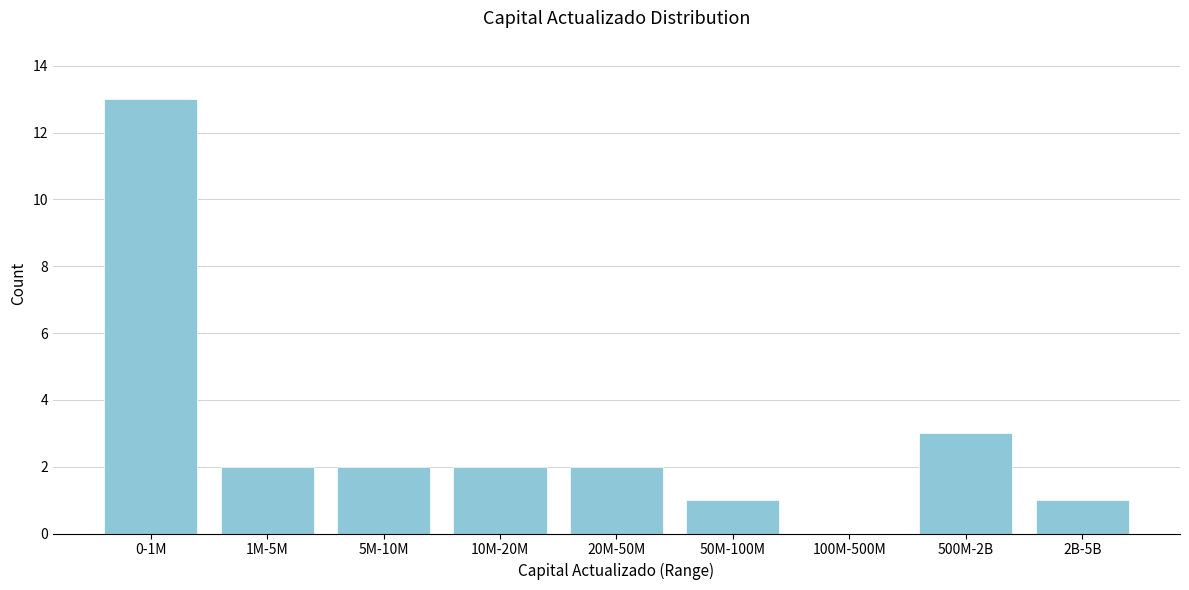

Reading left to right, what are all the values shown in this chart?

0-1M=13	1M-5M=2	5M-10M=2	10M-20M=2	20M-50M=2	50M-100M=1	100M-500M=0	500M-2B=3	2B-5B=1